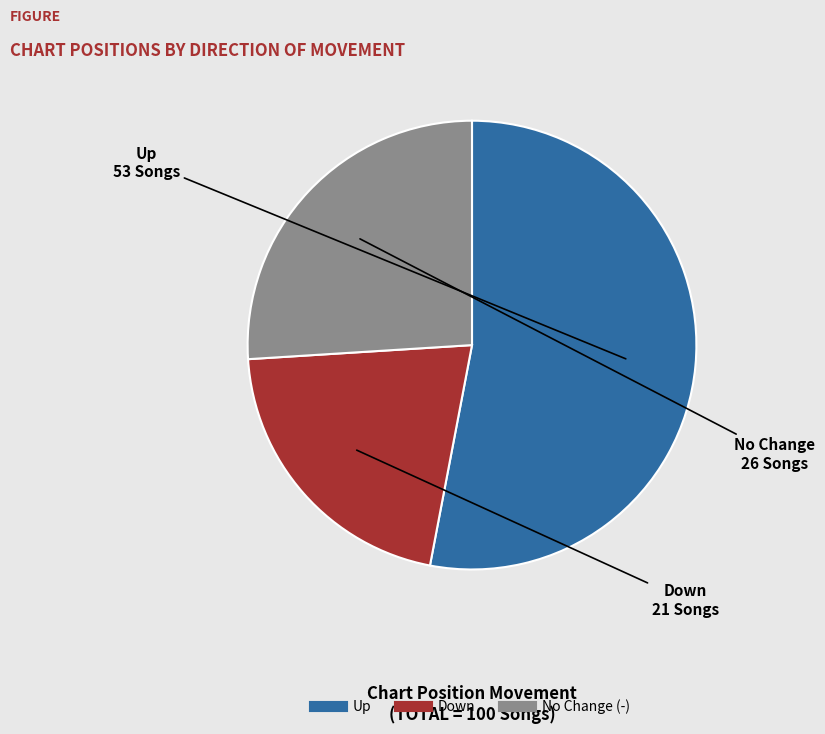

How many segments does this pie chart have?

3